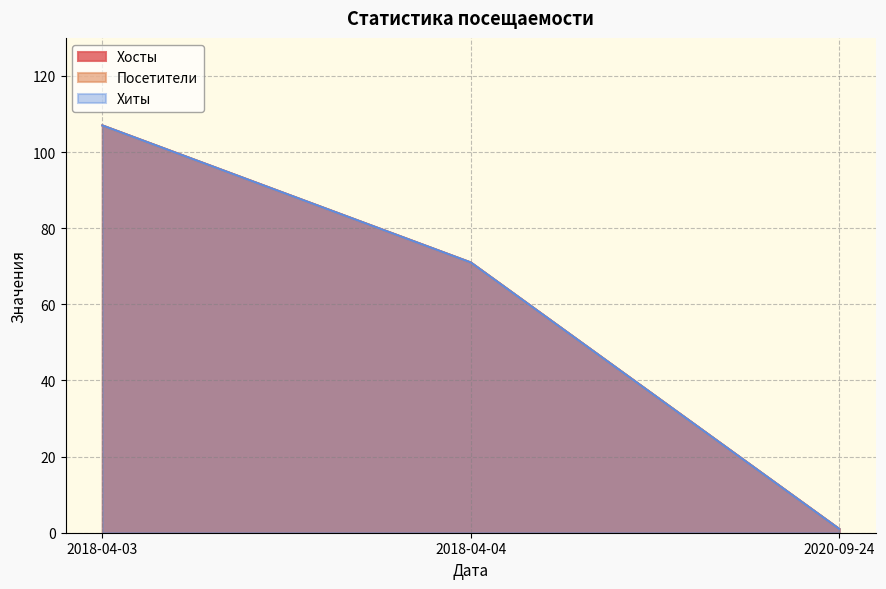

True or false: Хосты has a value of 107 at 2018-04-03.

True